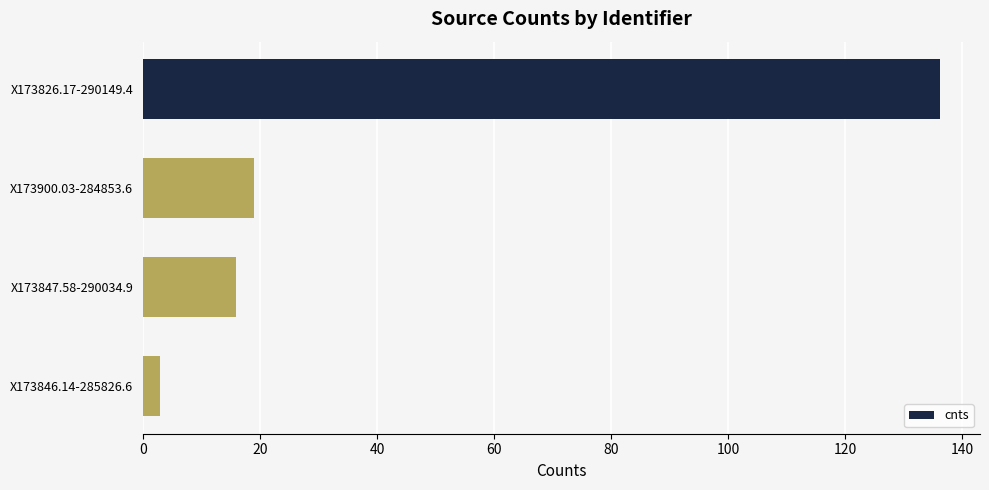

How many values exceed 18?

2